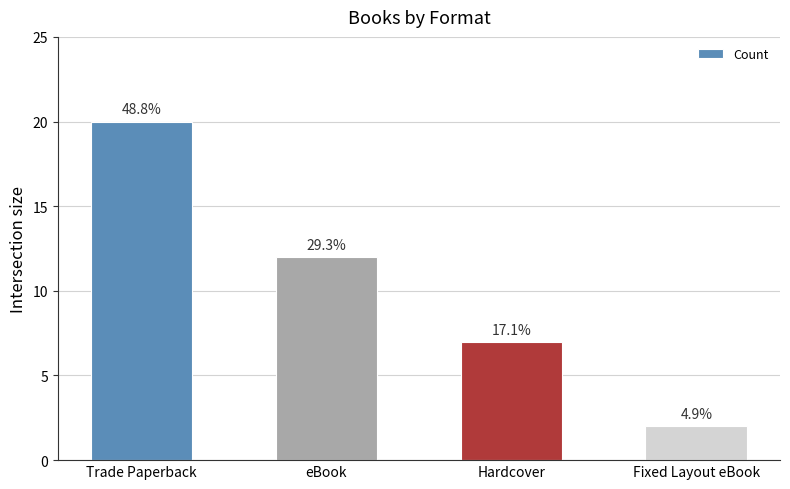

Reading left to right, transcribe all the data shown in this chart.

20	12	7	2